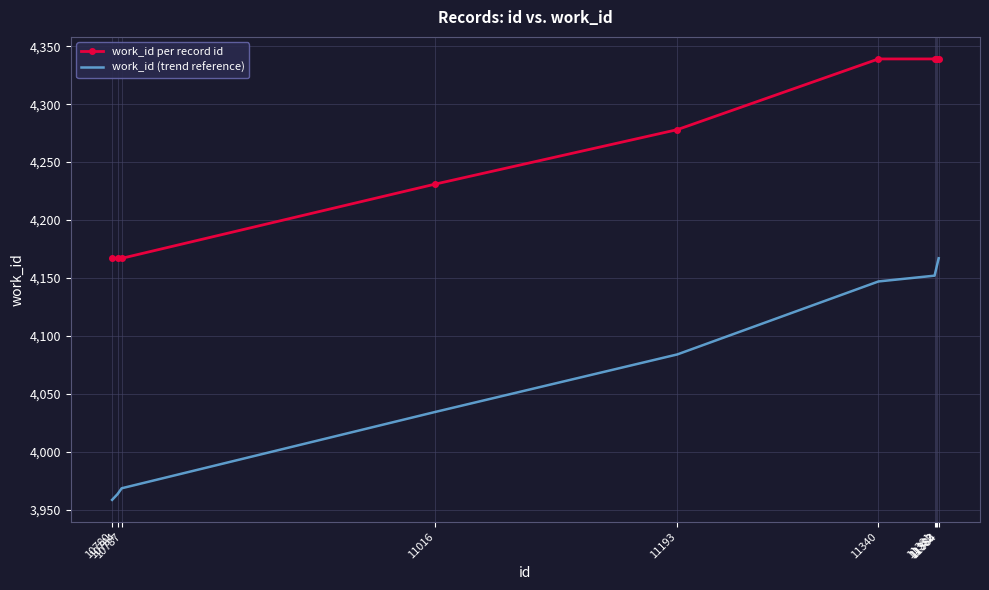

Rank the series by their maximum value, from lowest to highest.

work_id (trend reference), work_id per record id